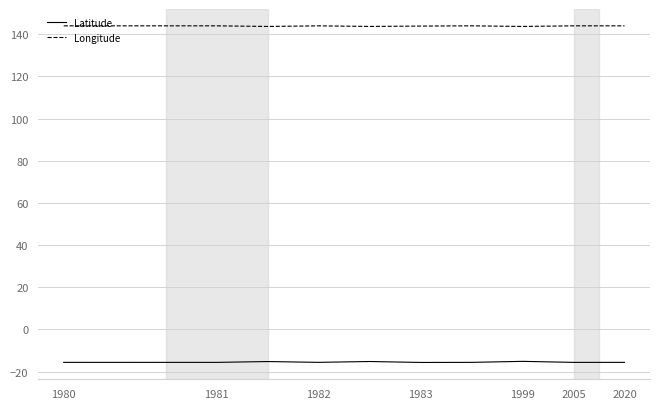

Count the Longitude values in the range 143 to 144.

12